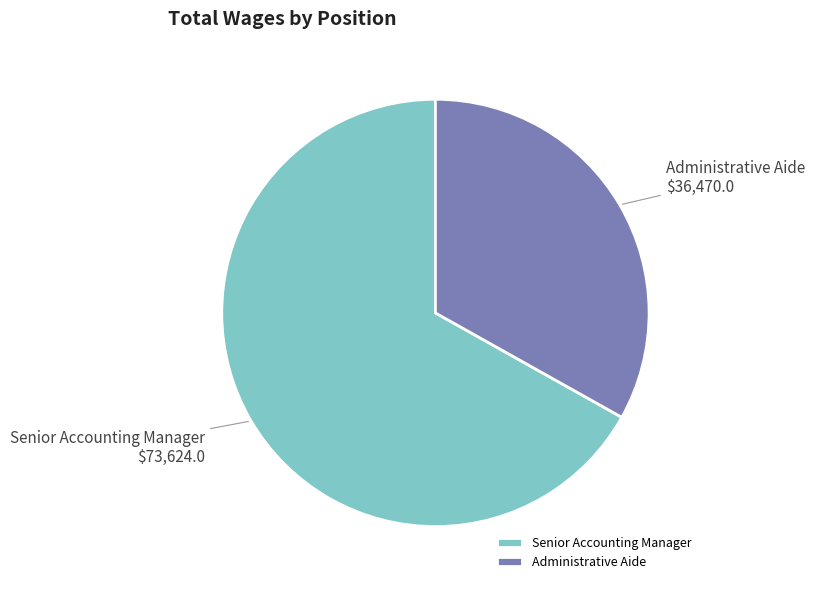

What is the ratio of the value at Administrative Aide to the value at Senior Accounting Manager?

0.5